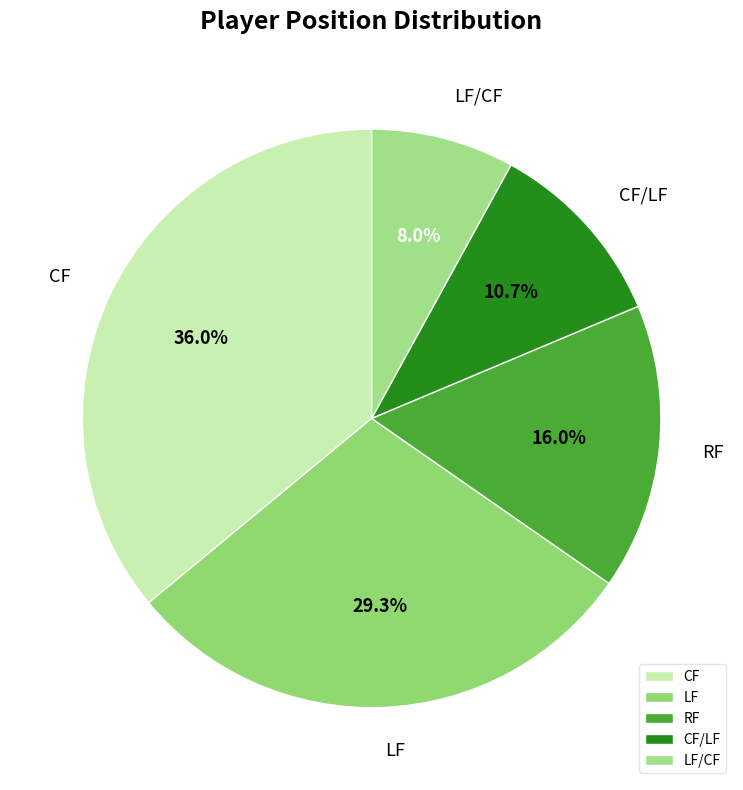

Between CF/LF and LF, which is larger?

LF